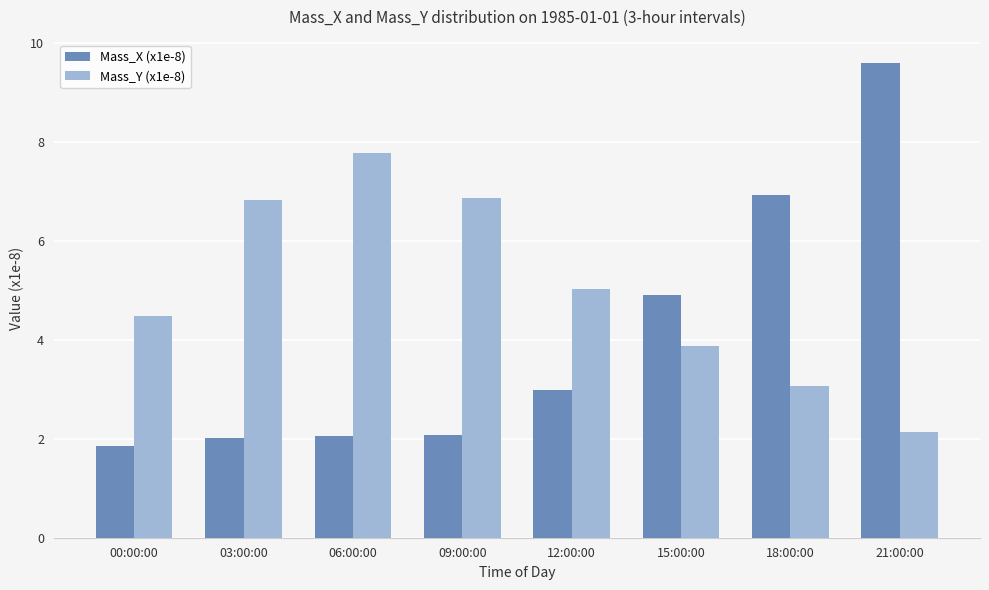

Is it true that Mass_X (x1e-8) equals 3.0 at 12:00:00?

True